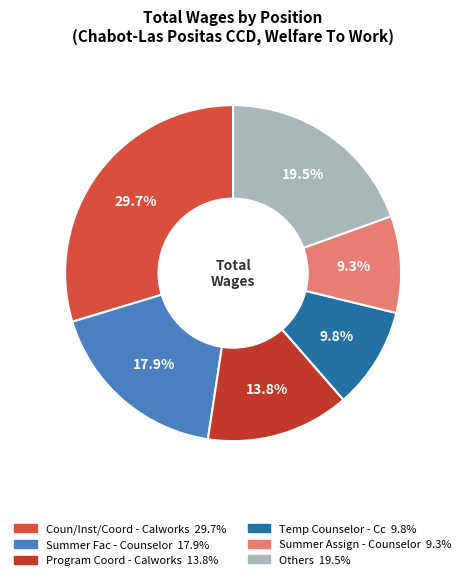

Is there any slice that represents more than half of the pie?

No